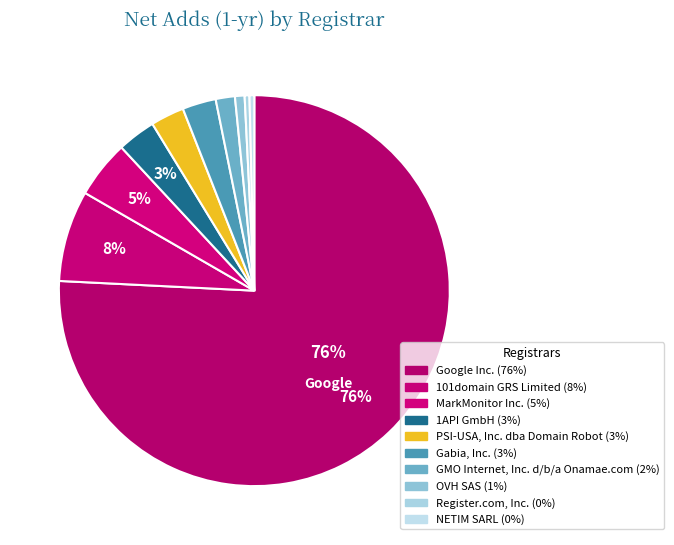

The Register.com, Inc. slice represents 1% of the pie. True or false?

False